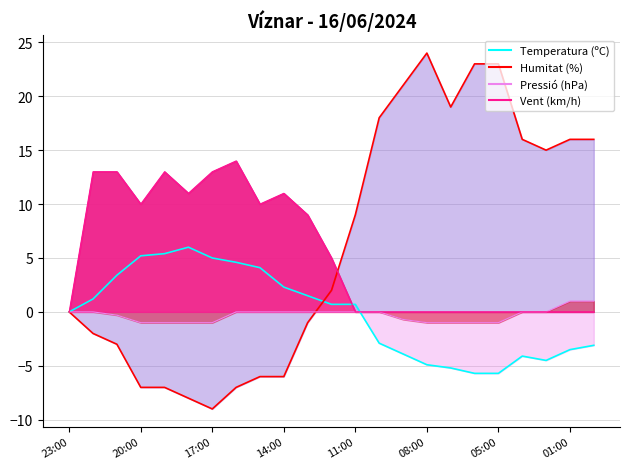

Count the number of data series in this chart.

4